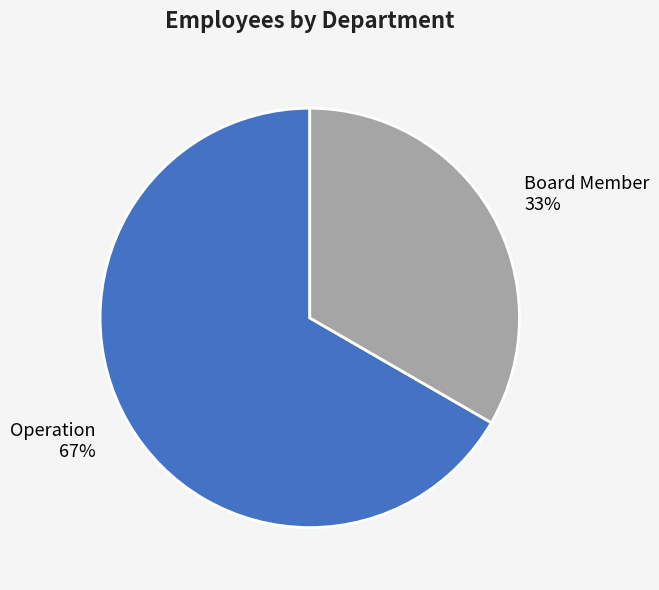

Which slice is the smallest?

Board Member